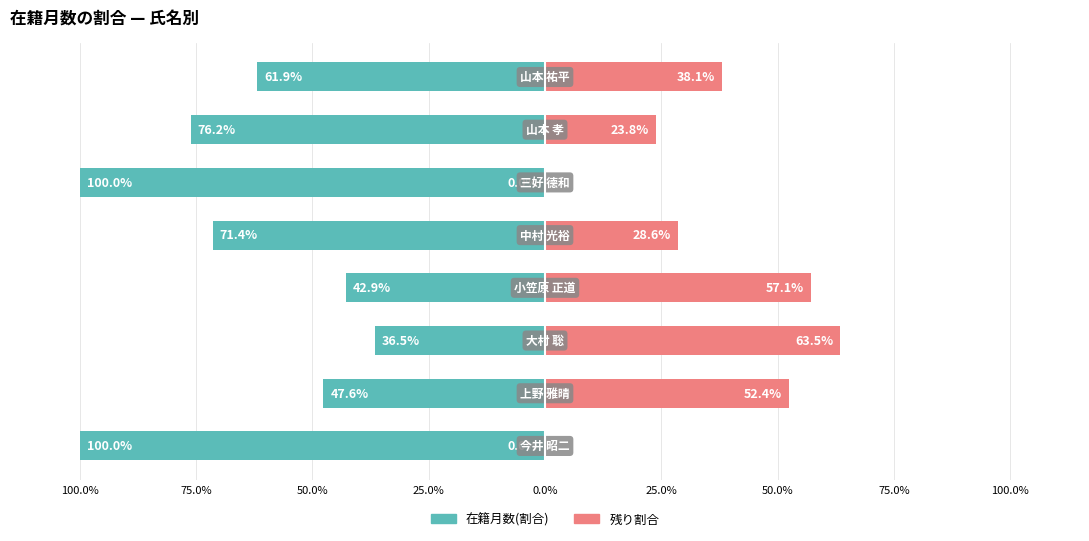

What is the sum of all 残り割合% values?

263.5